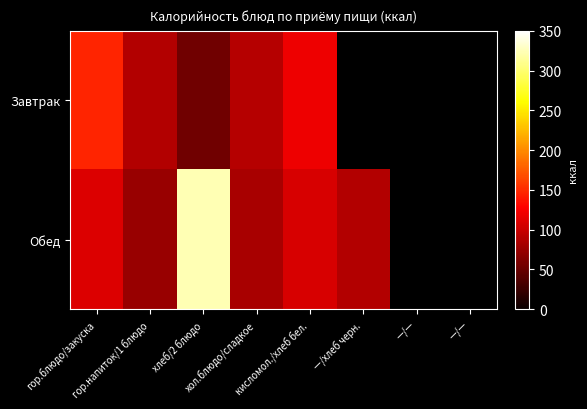

How many values in the Завтрак series exceed 146?

1